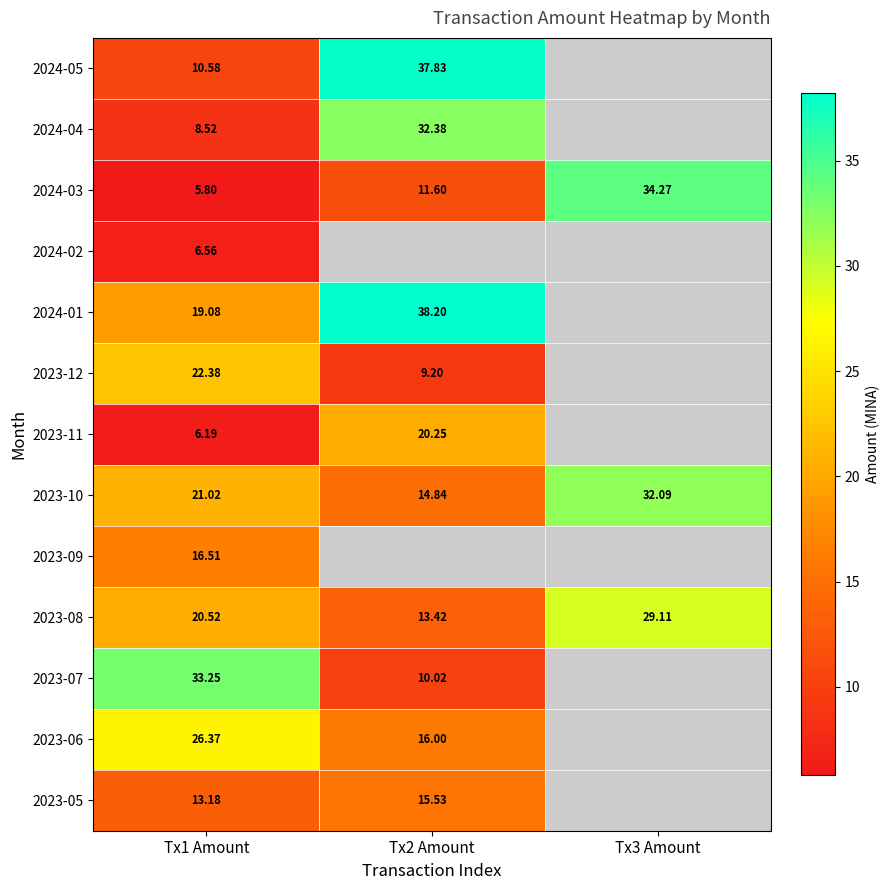

At which label is 2023-05 closest to 14?

Tx1 Amount